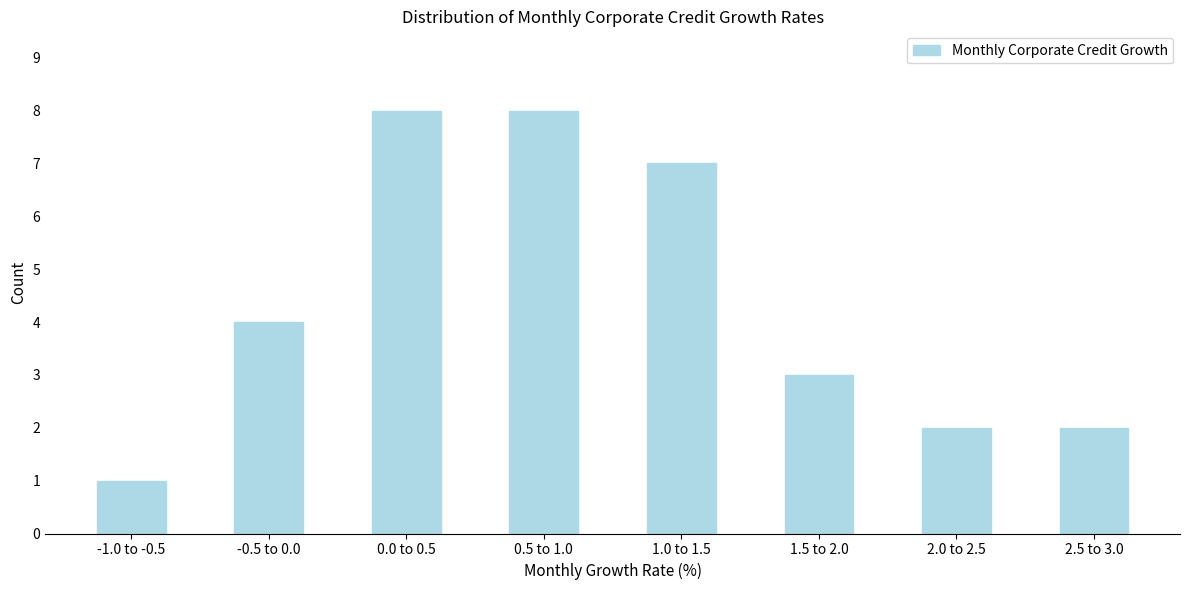

Reading left to right, extract all data points from this chart.

-1.0 to -0.5=1	-0.5 to 0.0=4	0.0 to 0.5=8	0.5 to 1.0=8	1.0 to 1.5=7	1.5 to 2.0=3	2.0 to 2.5=2	2.5 to 3.0=2